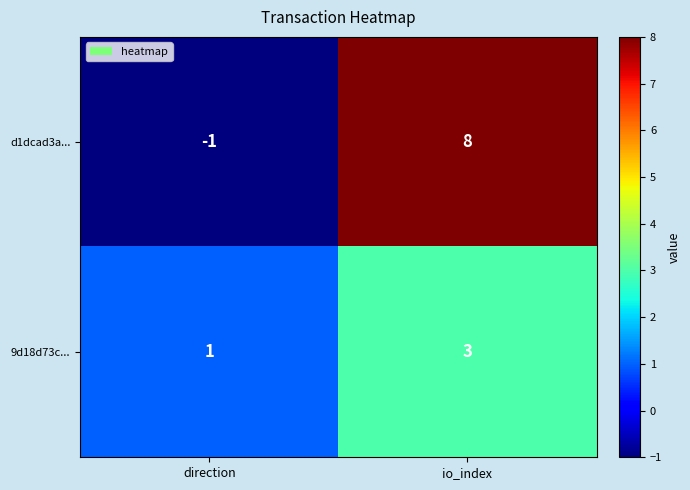

Reading left to right, extract all data points from this chart.

d1dcad3a...: direction=-1	io_index=8
9d18d73c...: direction=1	io_index=3